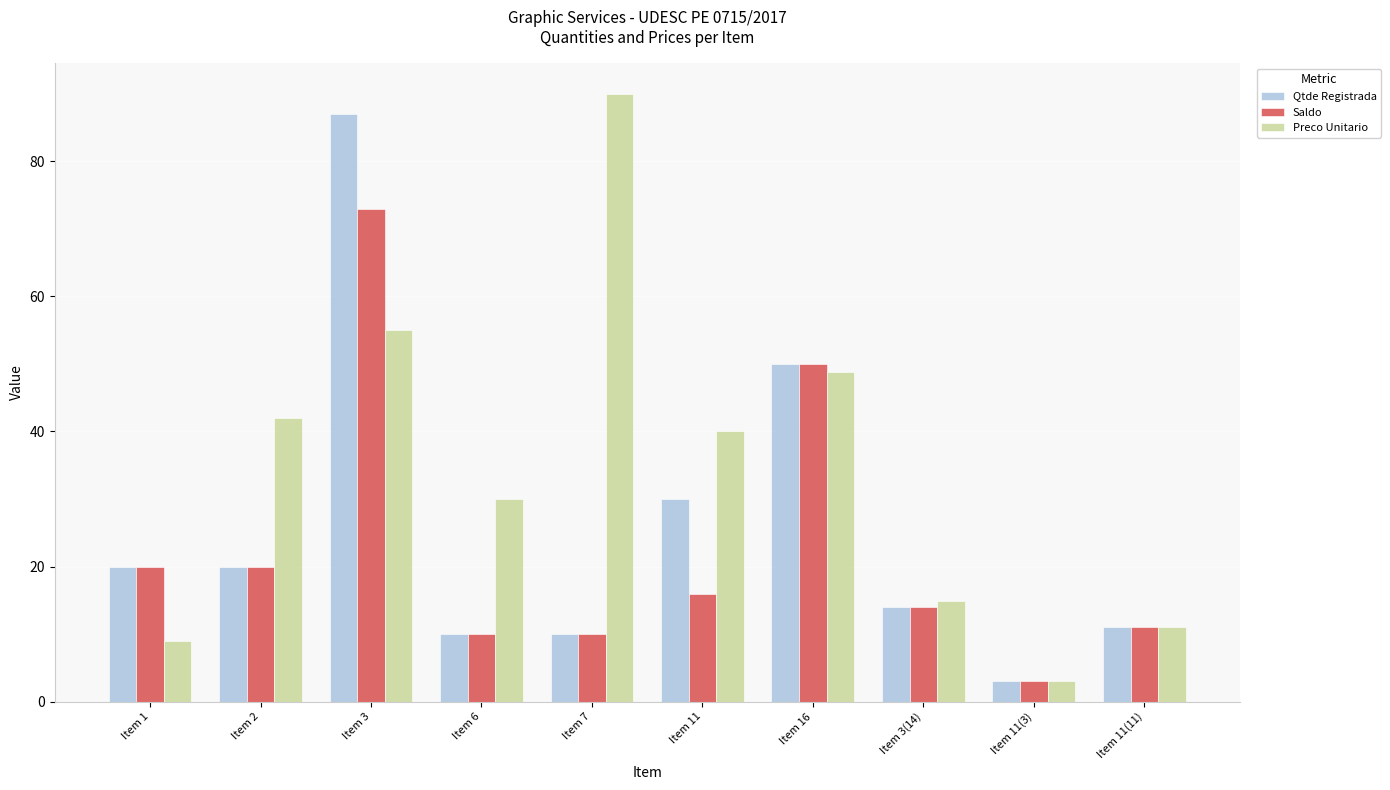

Which category has the highest value in the Preco Unitario series?

Item 7